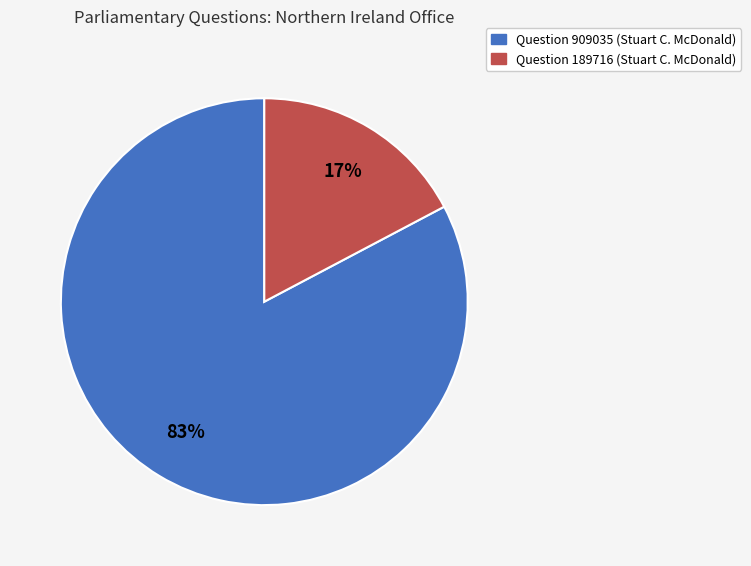

Do Question 909035 (Stuart C. McDonald) and Question 189716 (Stuart C. McDonald) together represent more than half of the pie?

Yes